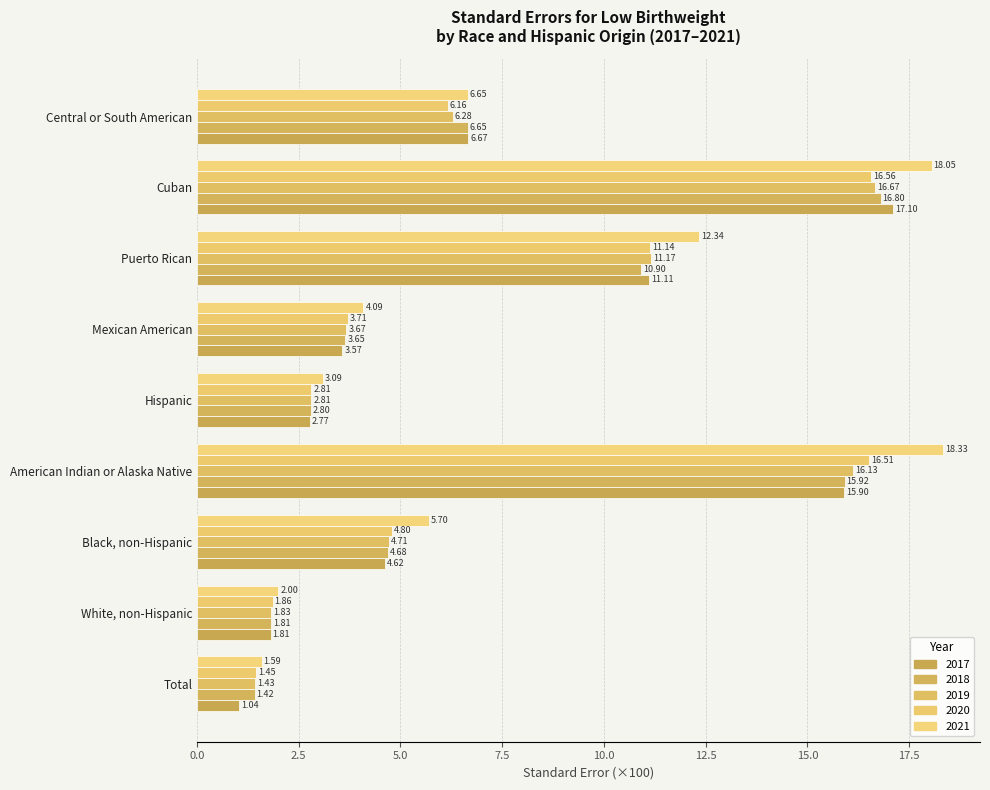

What is the difference between the maximum and minimum values in the 2019 series?

15.2